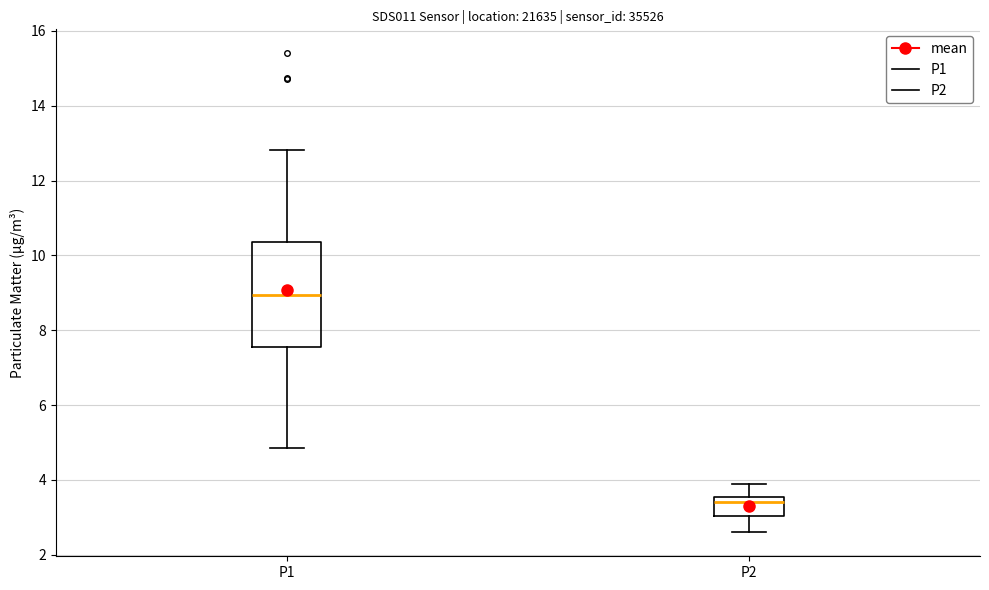

Comparing the boxes themselves (not the whiskers), which one is the tallest?

P1